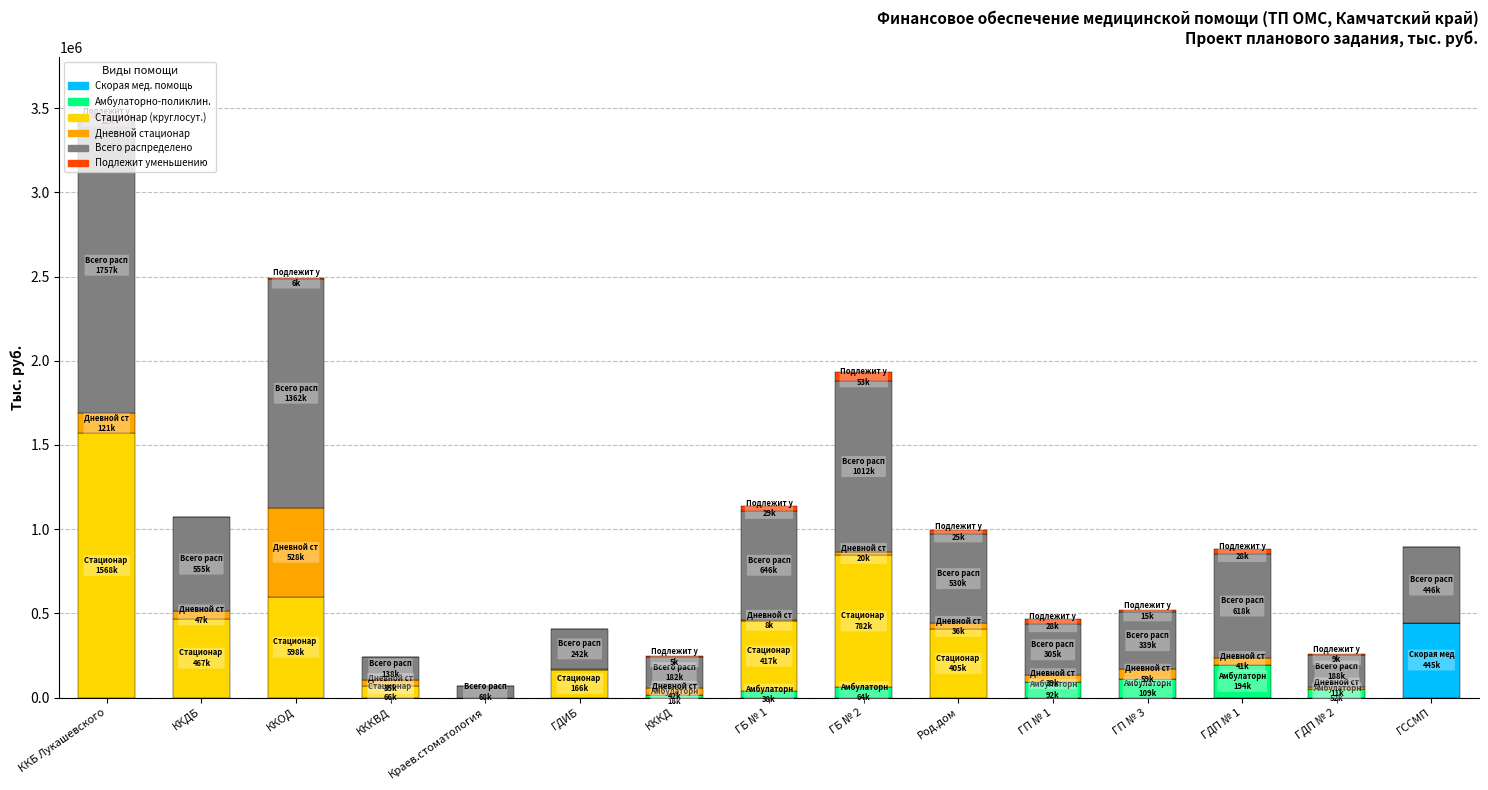

How many categories are shown in the chart?

15